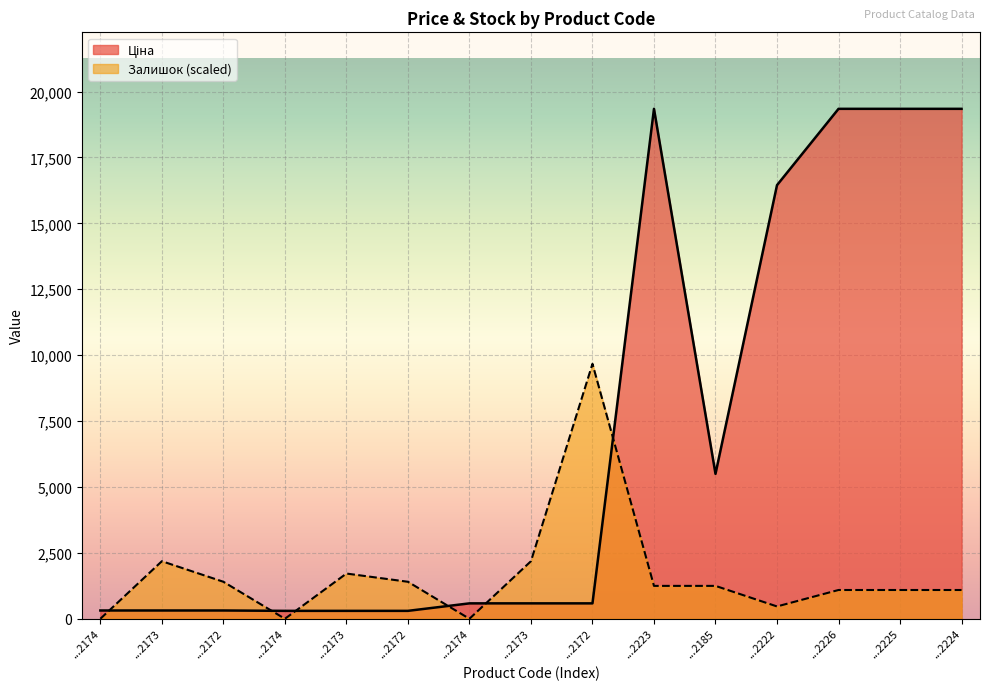

At how many categories does at least one series exceed 18587?

4